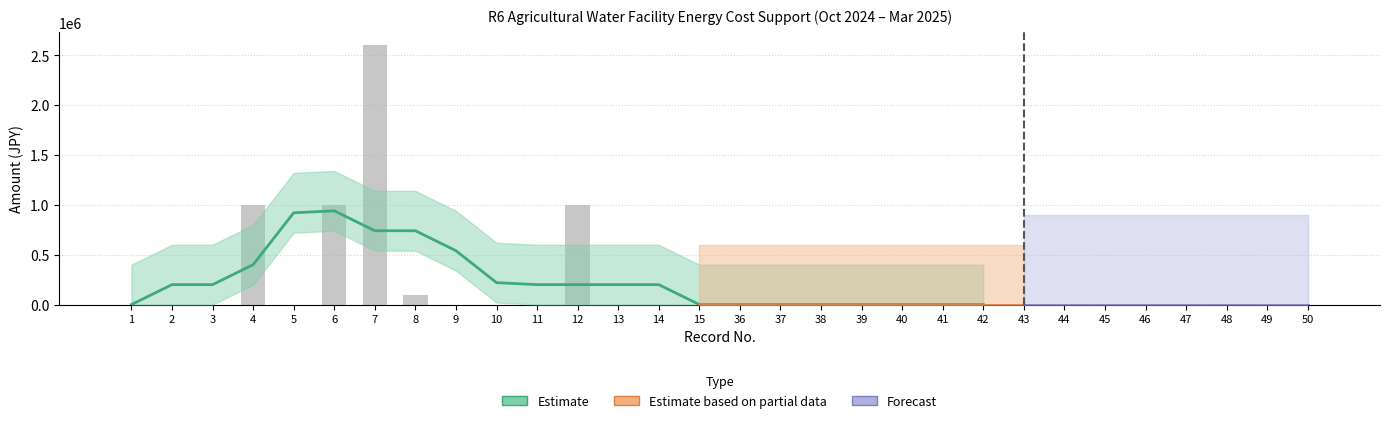

The value at 38 is 0. True or false?

True